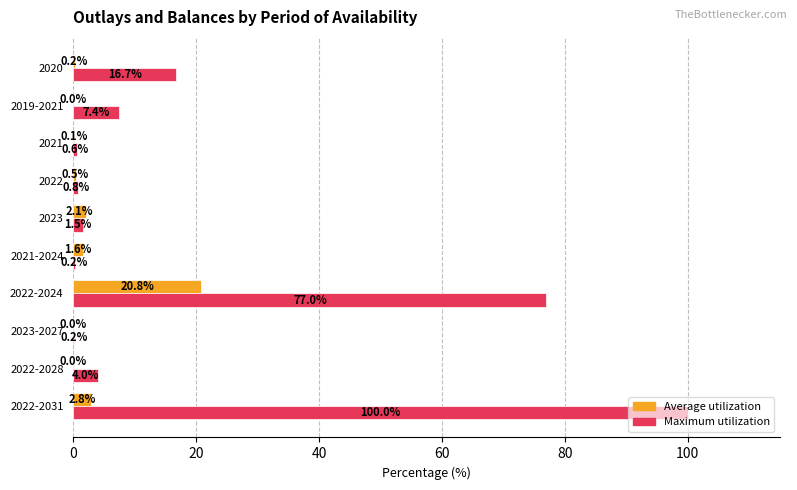

Is it true that Maximum utilization equals 3.3 at 2019-2021?

False